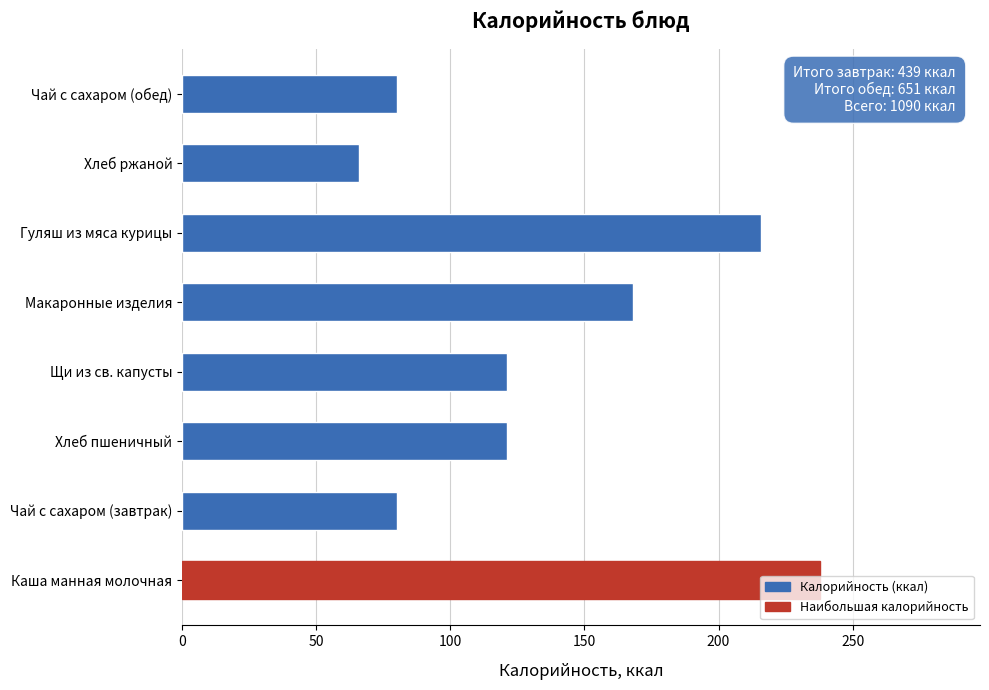

What is the minimum value shown in the chart?

66